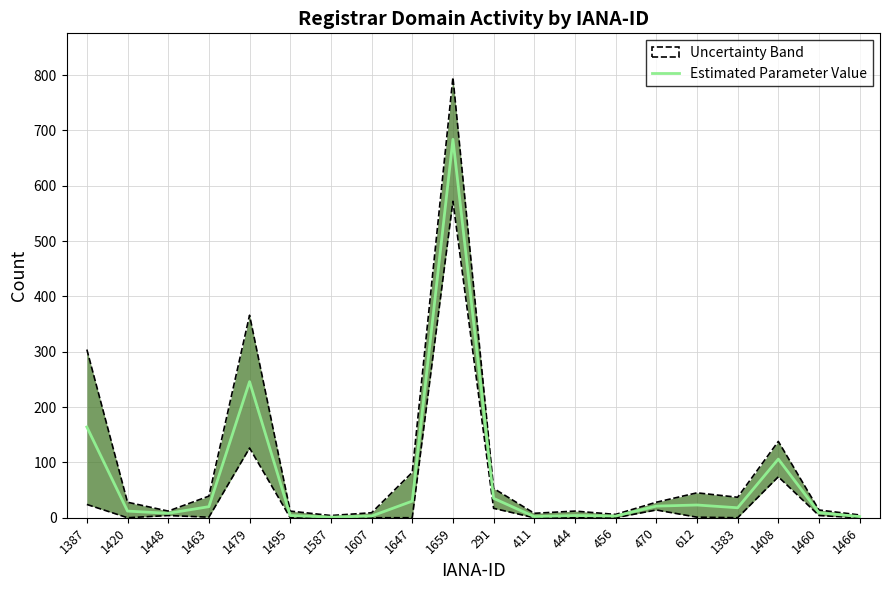

Is it true that the value at 1659 is 684?

True